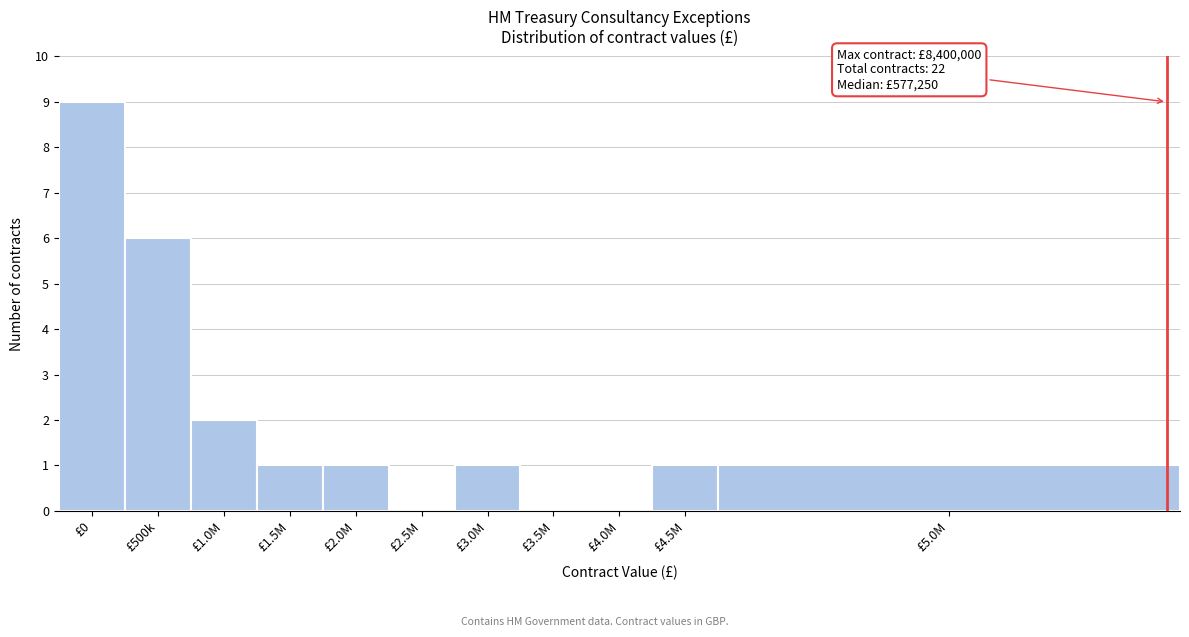

Reading left to right, transcribe all the data shown in this chart.

£0=9	£500k=6	£1.0M=2	£1.5M=1	£2.0M=1	£2.5M=0	£3.0M=1	£3.5M=0	£4.0M=0	£4.5M=1	£5.0M=1